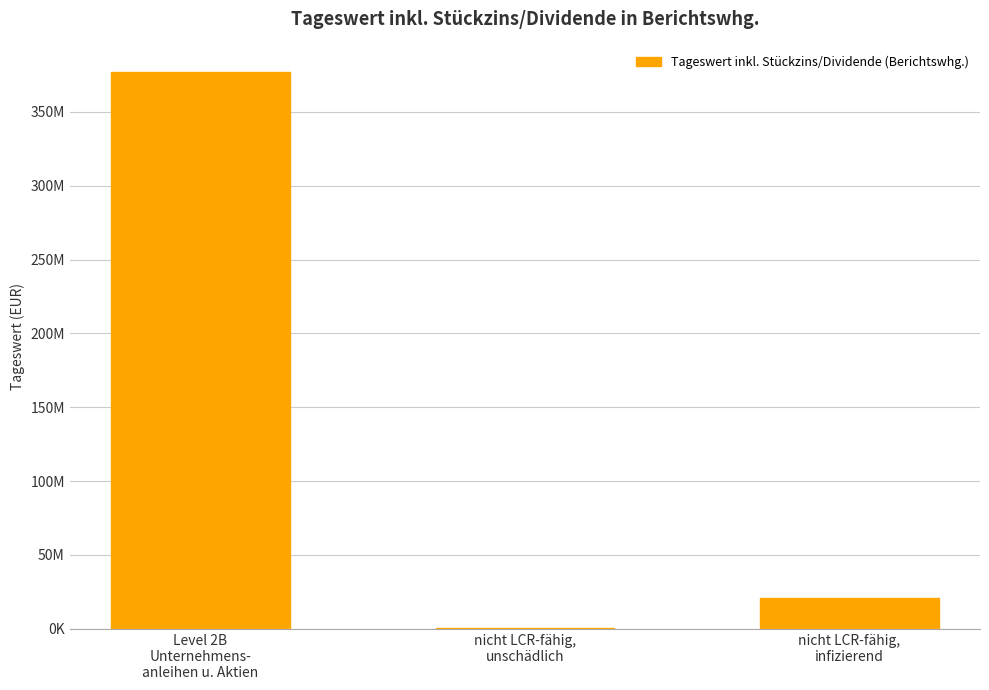

Does the chart contain any negative values?

No